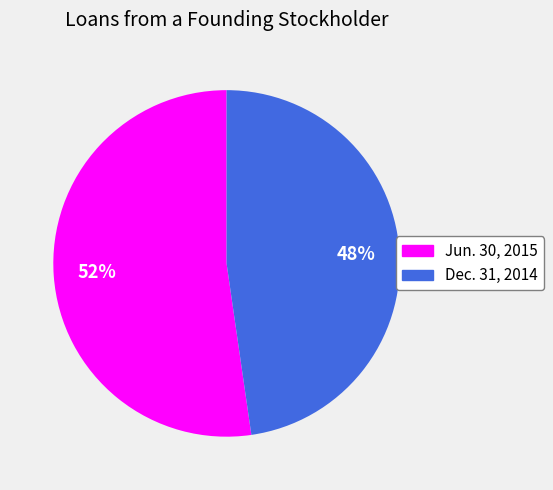

To the nearest percent, what is the average slice percentage?

50%